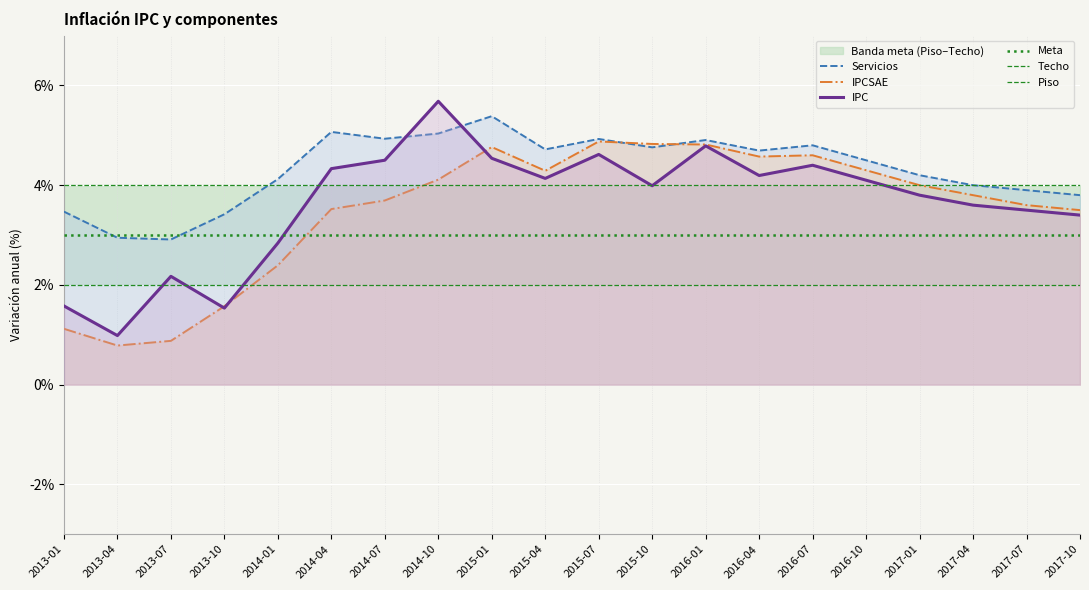

Rank the categories by IPCSAE value from highest to lowest.

2015-07, 2015-10, 2016-01, 2015-01, 2016-07, 2016-04, 2016-10, 2015-04, 2014-10, 2017-01, 2017-04, 2014-07, 2017-07, 2014-04, 2017-10, 2014-01, 2013-10, 2013-01, 2013-07, 2013-04